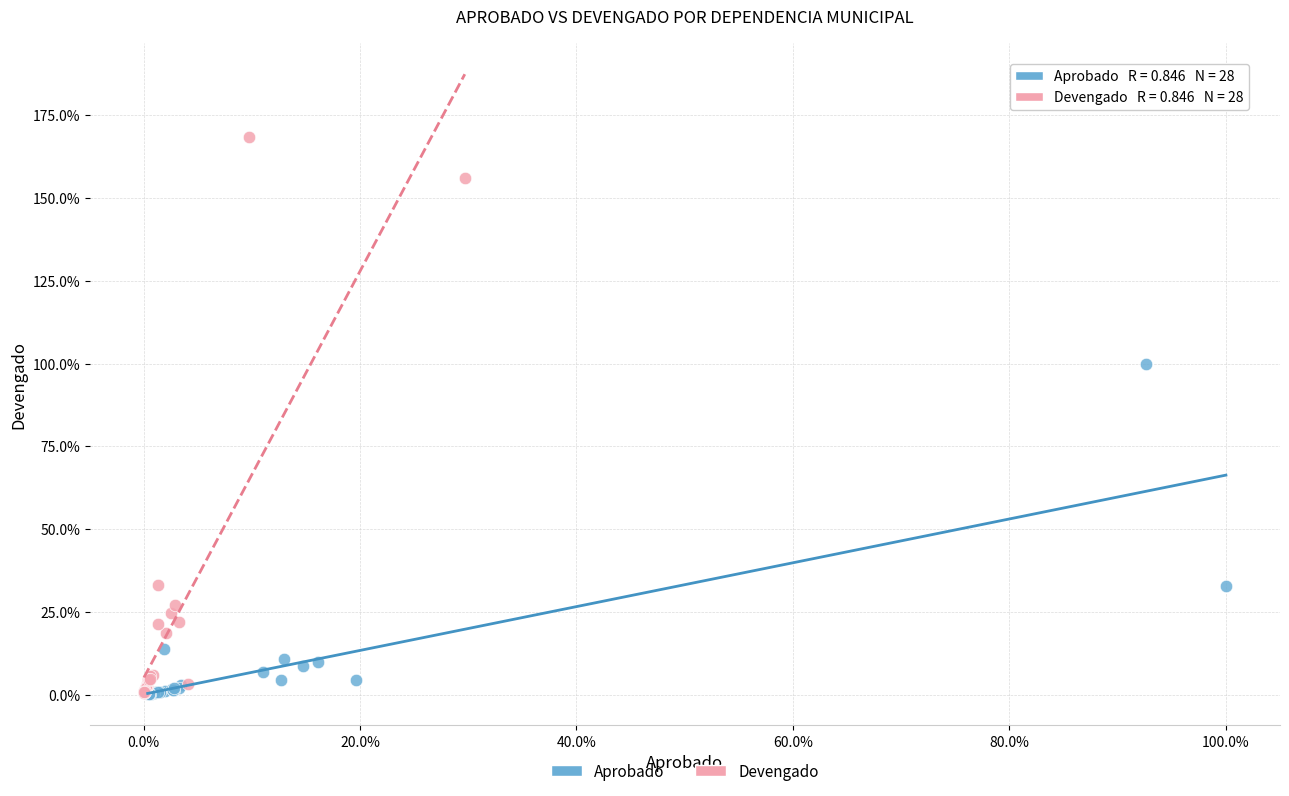

What are all the series names shown in the legend?

Aprobado, Devengado